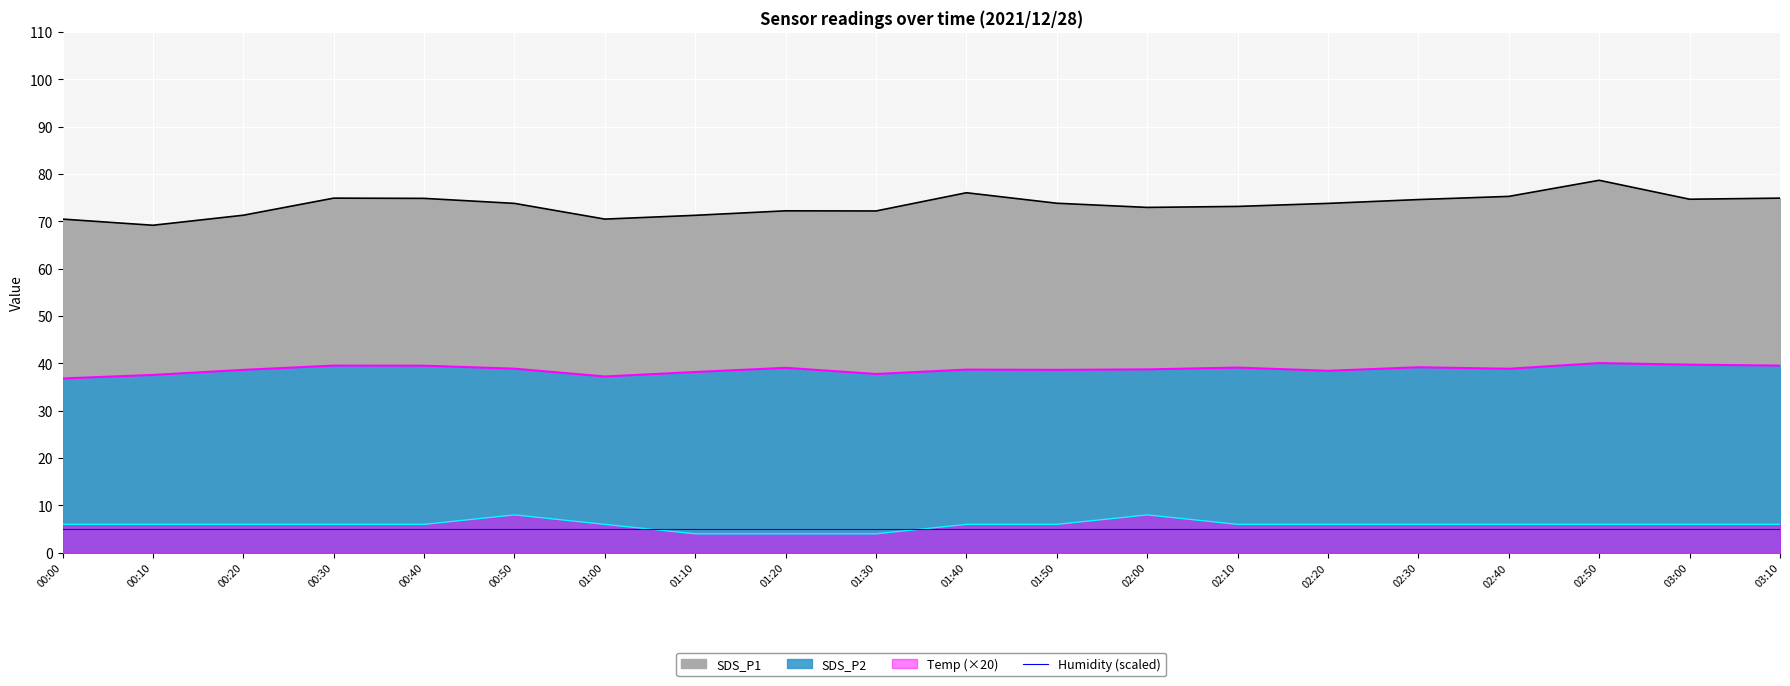

The value of Temp at 01:50 is 9.5. True or false?

False